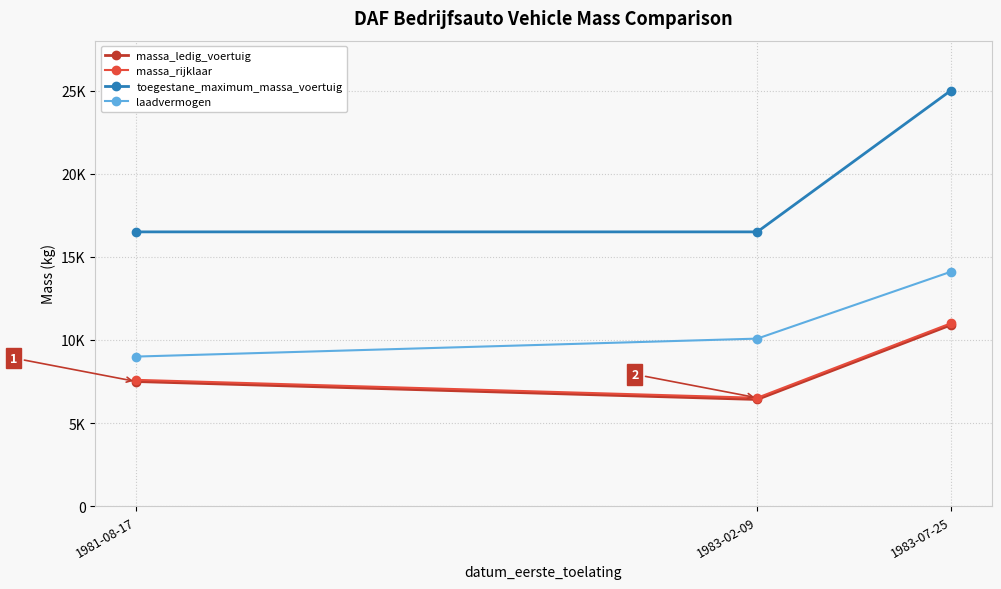

What are all the series names shown in the legend?

massa_ledig_voertuig, massa_rijklaar, toegestane_maximum_massa_voertuig, laadvermogen